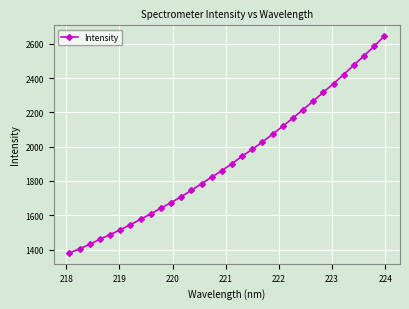

What is the value of the 2nd point from the left?

1404.9